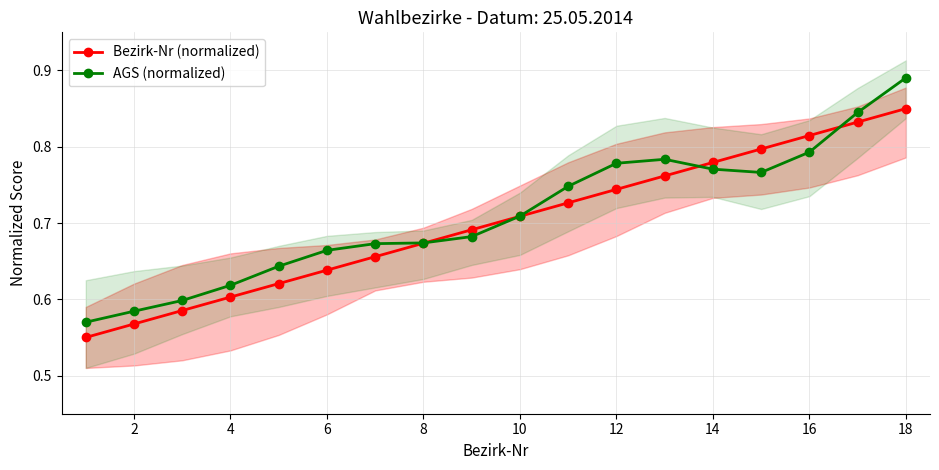

List the series in order of their peak value, highest first.

AGS (normalized), Bezirk-Nr (normalized)